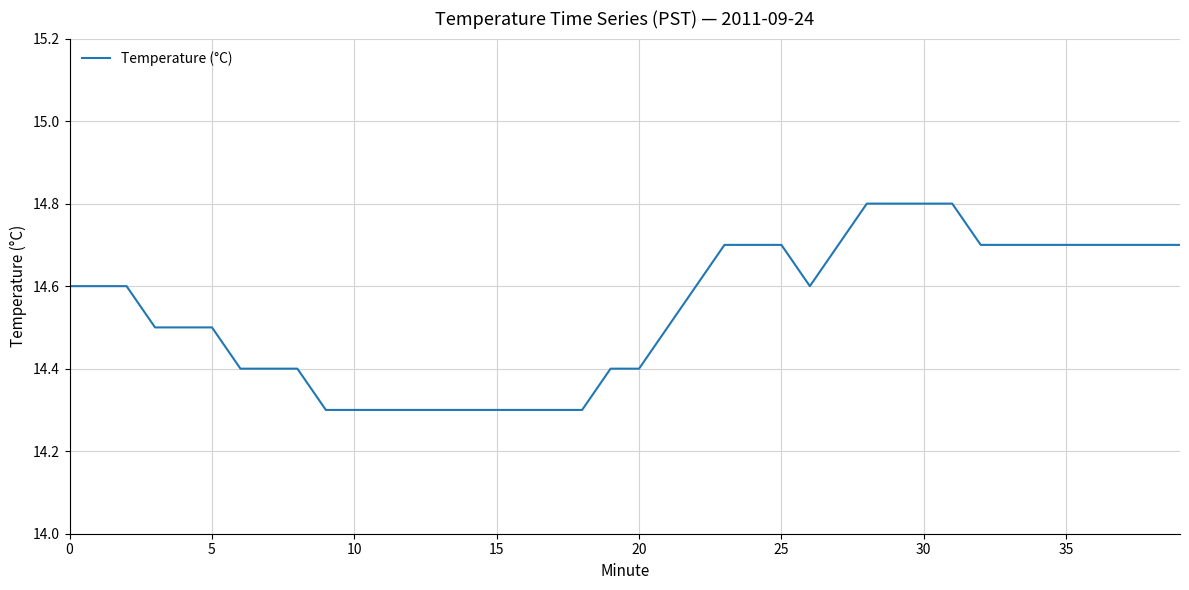

What is the greatest value displayed?

14.8